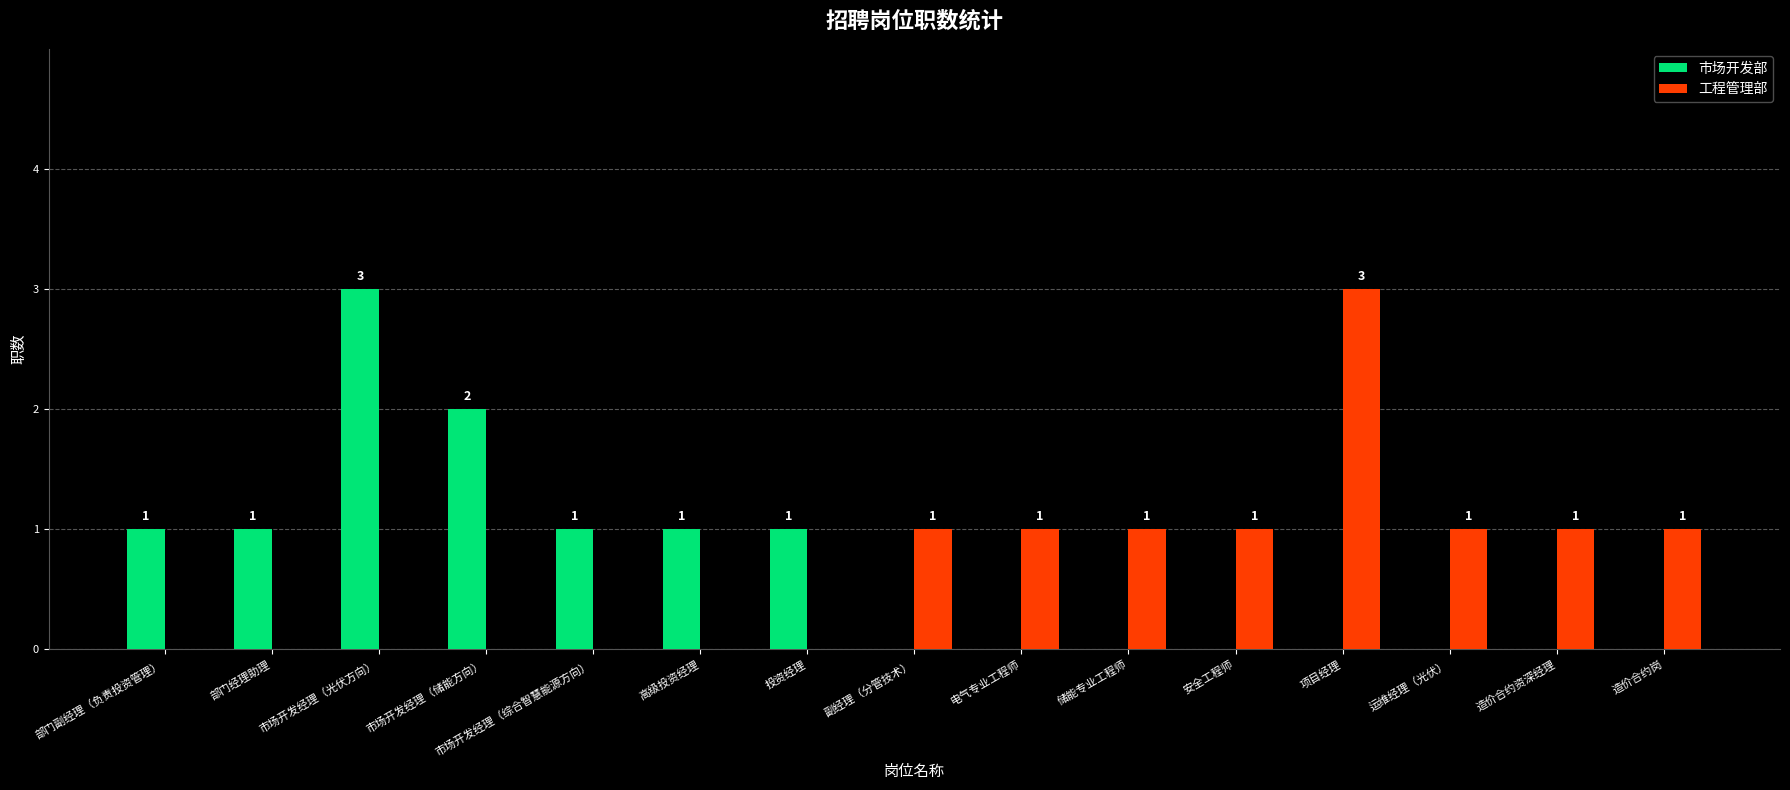

What is the sum of all 工程管理部 values?

10